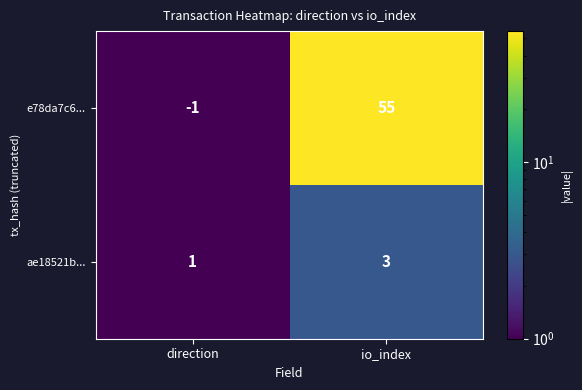

Reading left to right, transcribe all the data shown in this chart.

e78da7c6...: -1	55
ae18521b...: 1	3